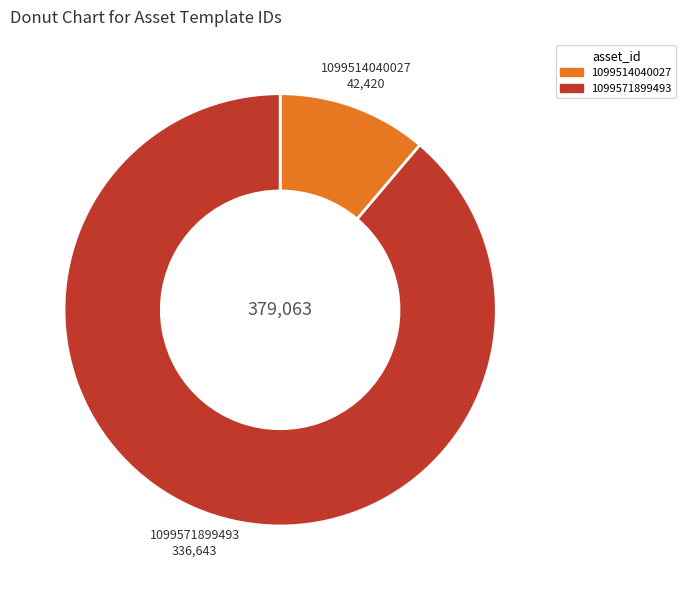

Is the sum of 1099514040027 and 1099571899493 greater than half?

Yes